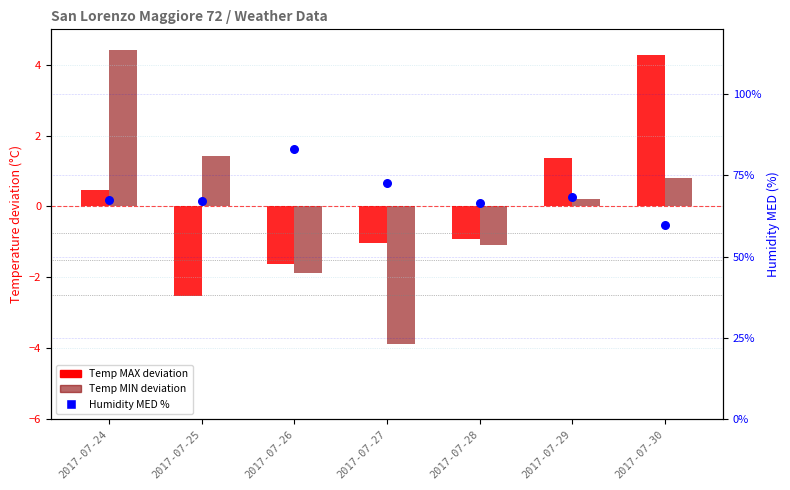

At which category is the sum across all series the highest?

2017-07-26